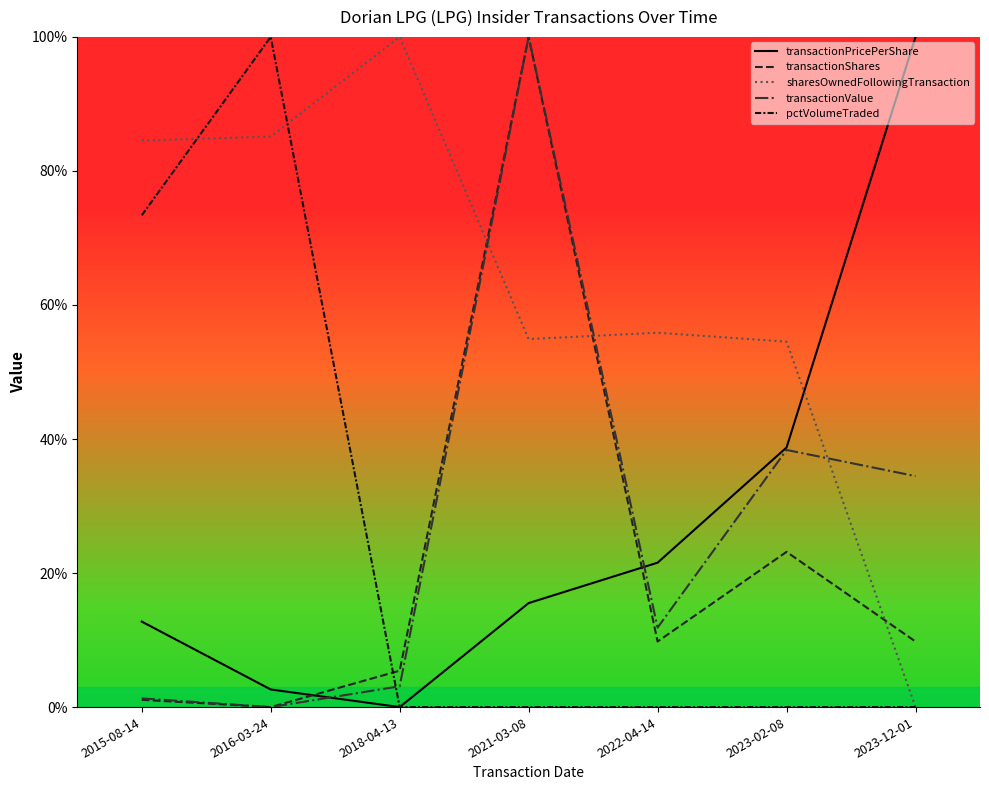

After their last crossing, which series has the higher values: transactionShares or transactionValue?

transactionValue